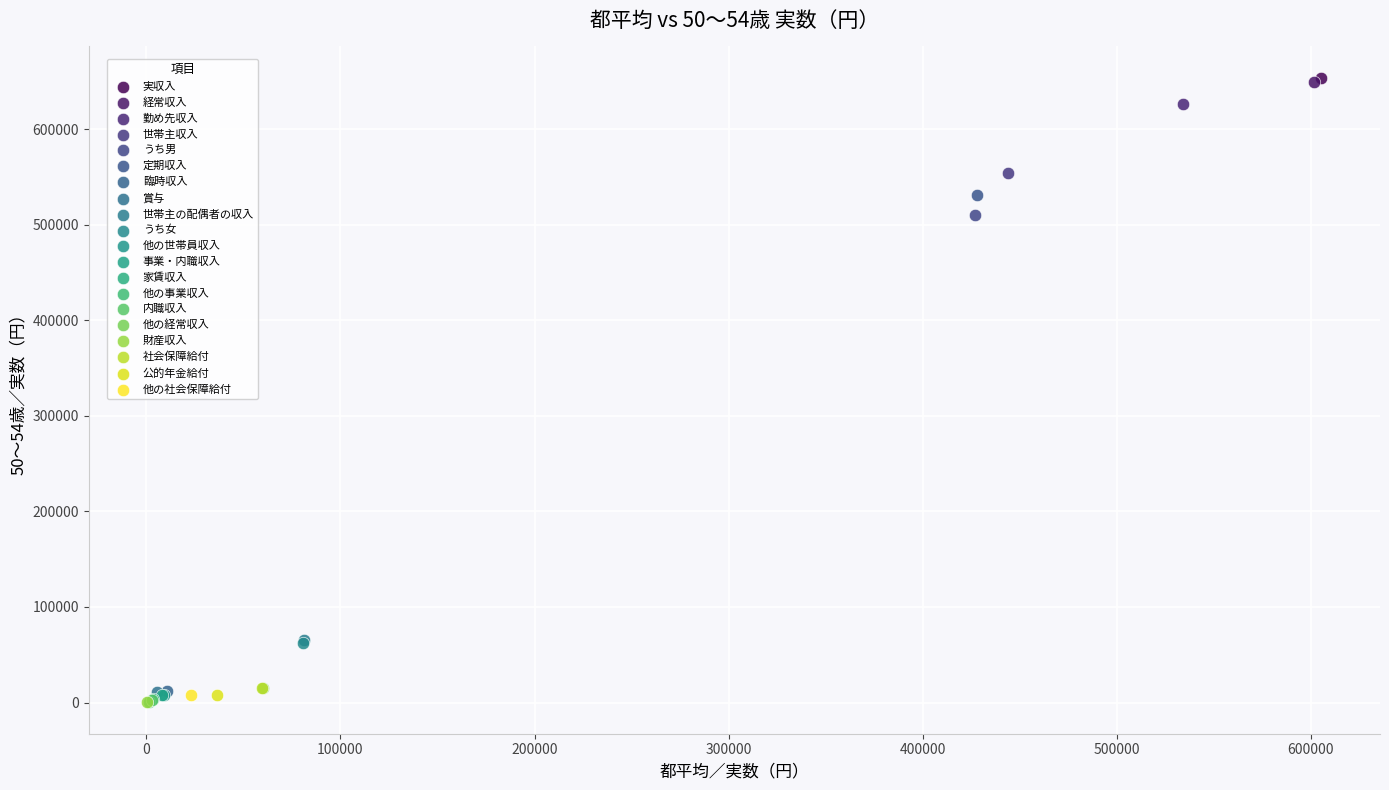

What are all the series names shown in the legend?

実収入, 経常収入, 勤め先収入, 世帯主収入, うち男, 定期収入, 臨時収入, 賞与, 世帯主の配偶者の収入, うち女, 他の世帯員収入, 事業・内職収入, 家賃収入, 他の事業収入, 内職収入, 他の経常収入, 財産収入, 社会保障給付, 公的年金給付, 他の社会保障給付